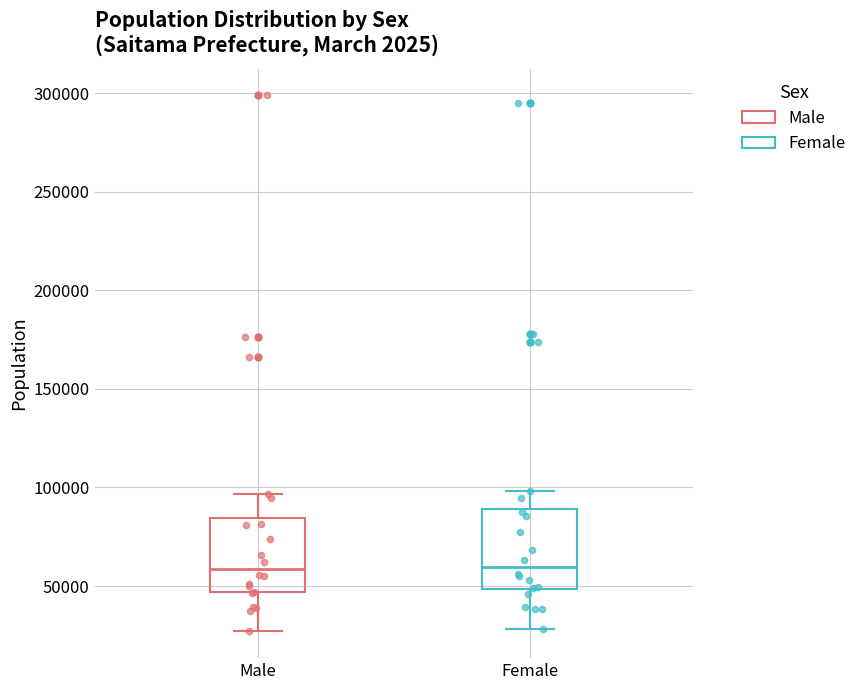

Where is the upper edge of the box for Male on the y-axis? The values are not printed on the chart, so give them approximately, as read against the axis.

85000